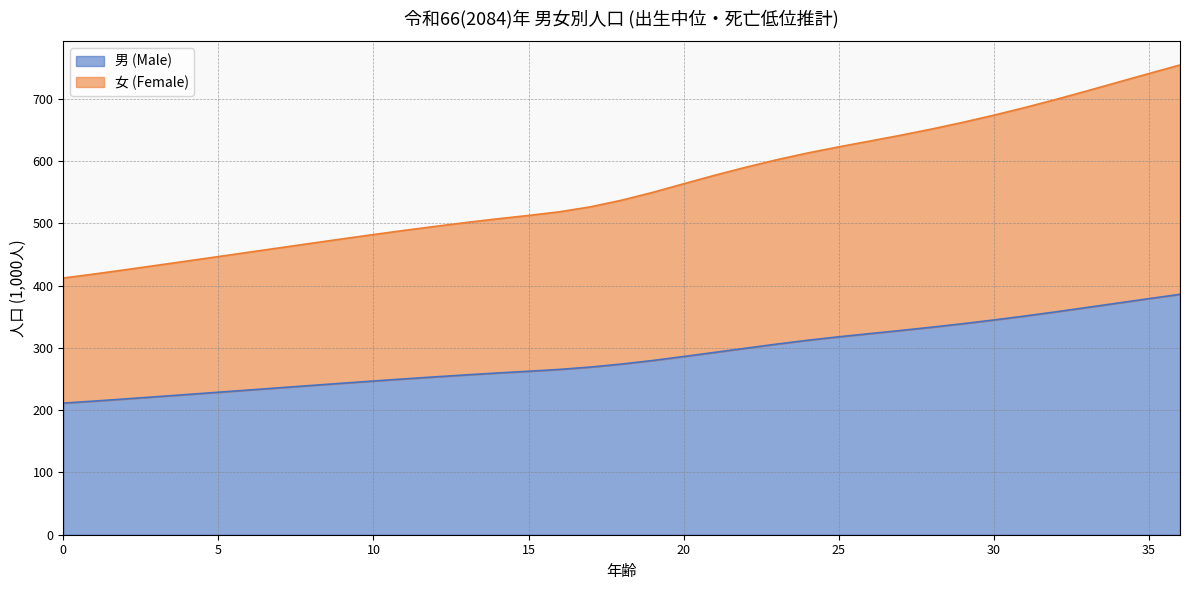

True or false: 女 (Female) and 男 (Male) intersect in this chart.

False